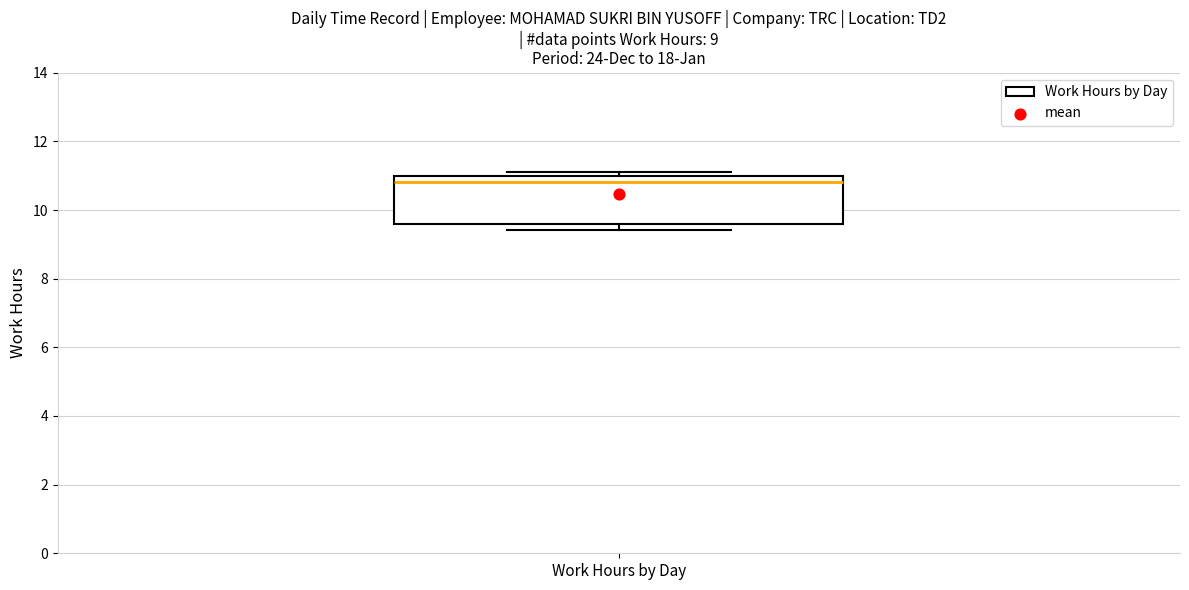

Where does the median line of the box for Work Hours by Day sit on the y-axis? The values are not printed on the chart, so give them approximately, as read against the axis.

10.8